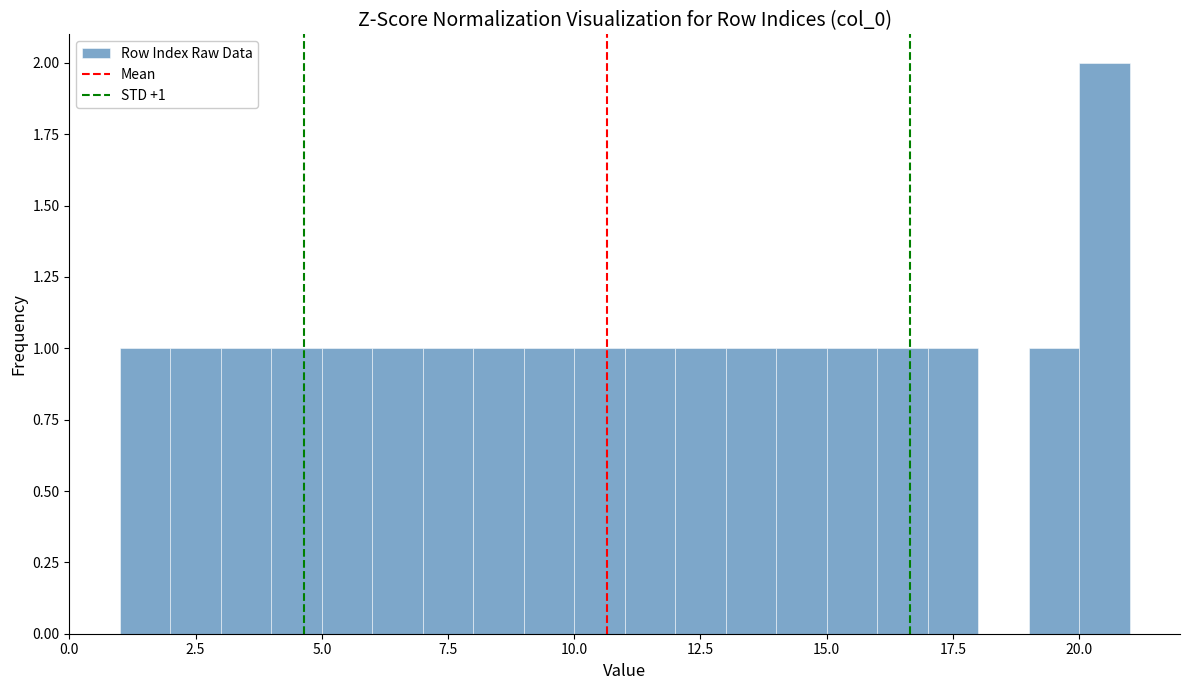

Around what value on the x-axis is the tallest bar? Give the approximate position of its centre, as read against the axis.

20.5